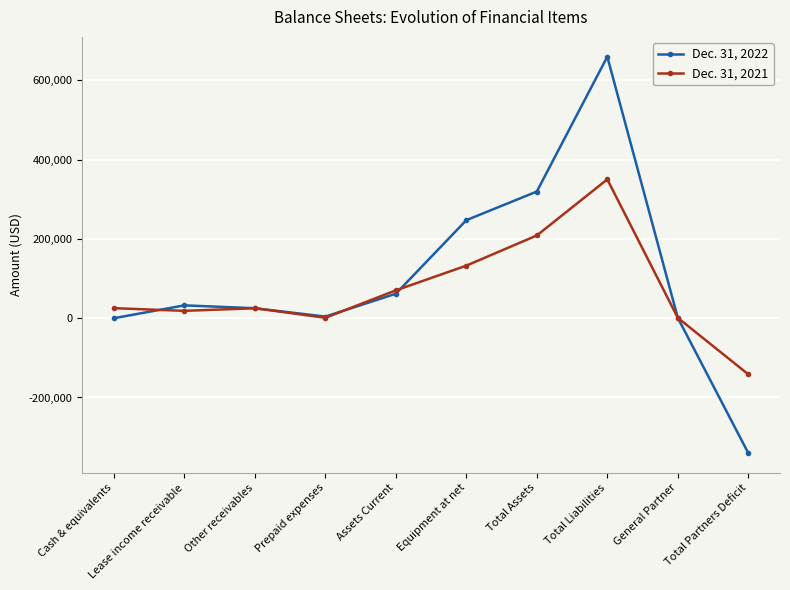

Does the chart have visible grid lines?

Yes